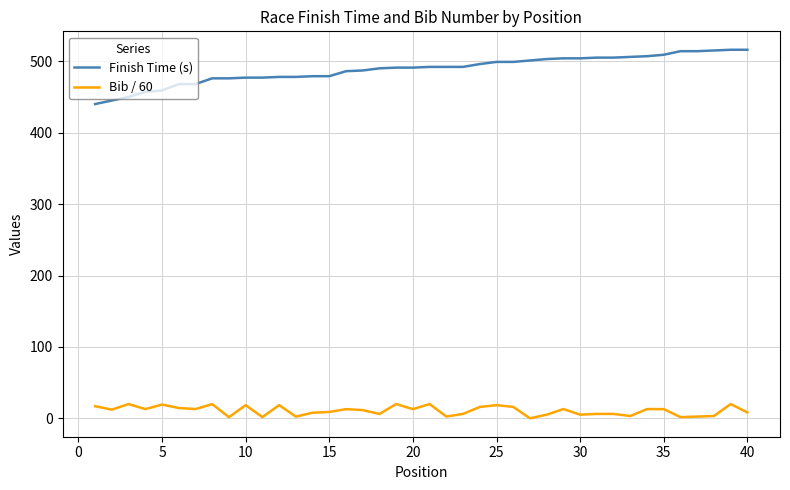

Rank the series by their maximum value, from lowest to highest.

Bib / 60, Finish Time (s)